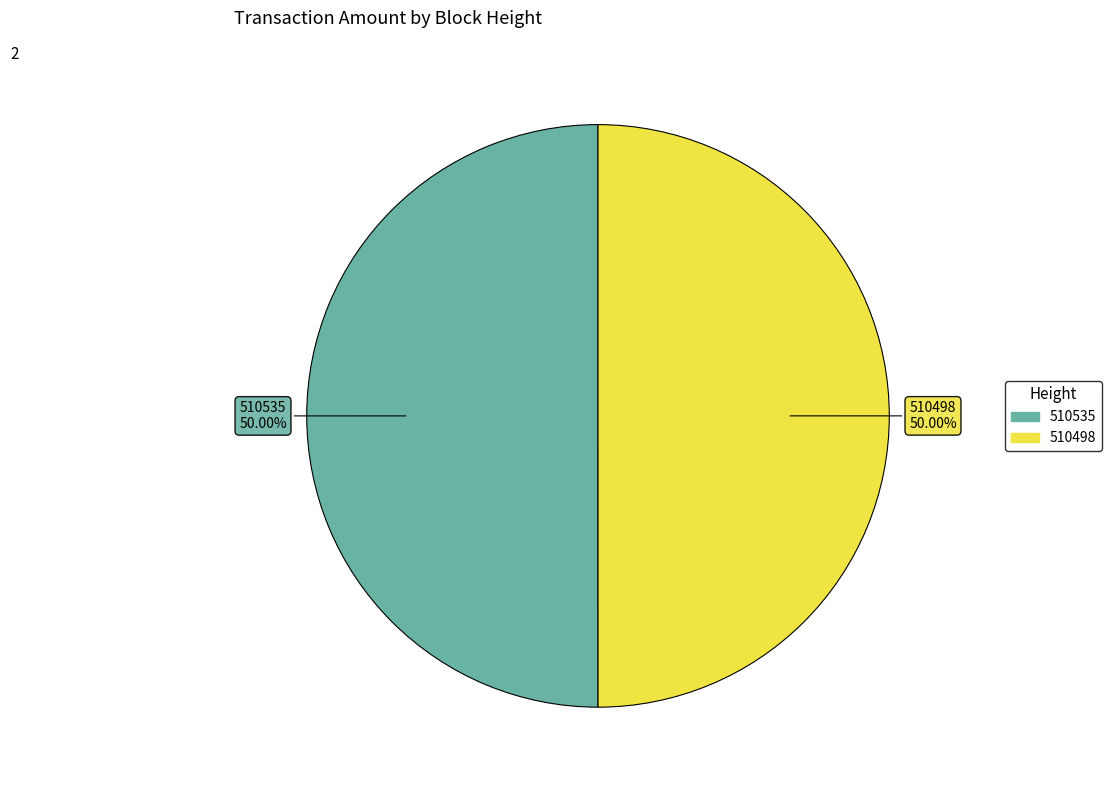

What is the ratio of the value at 510535 to the value at 510498?

1.0